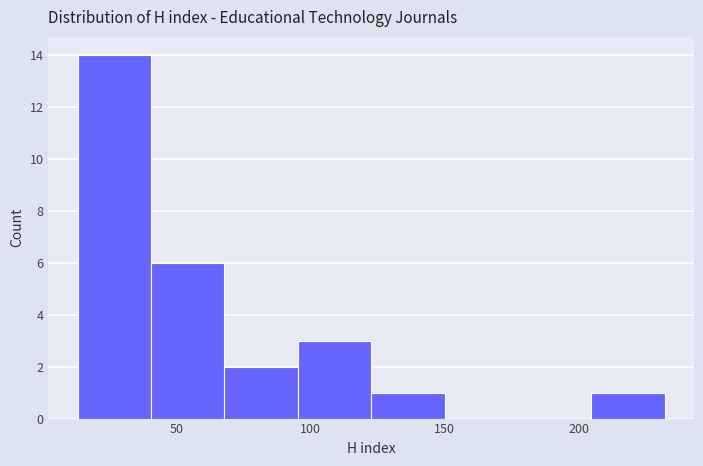

Over which range of the x-axis is the bar tallest?

15 to 40